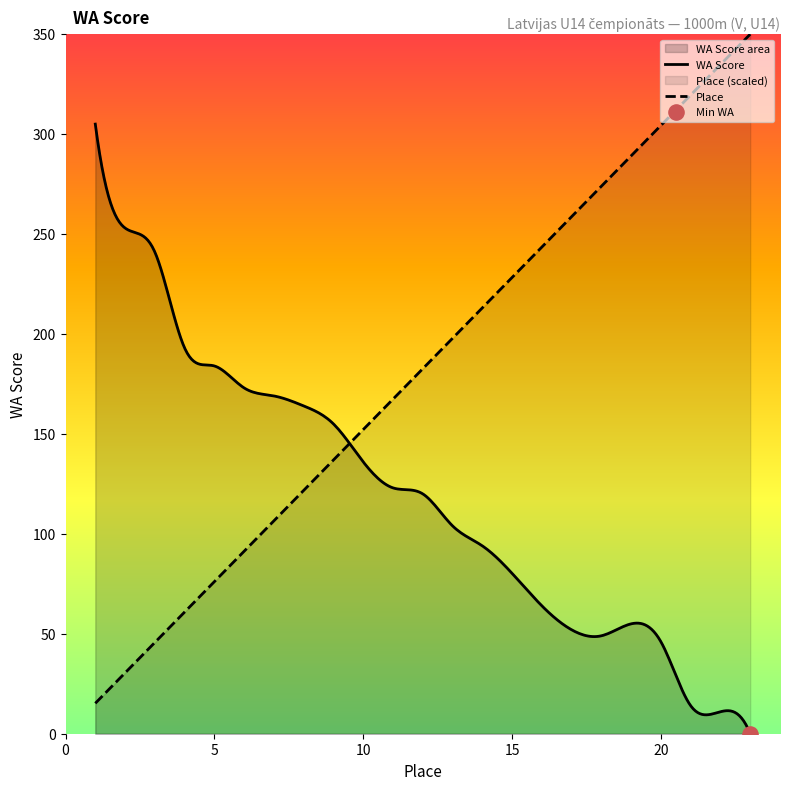

List the series in order of their overall mean, lowest first.

WA Score, Place